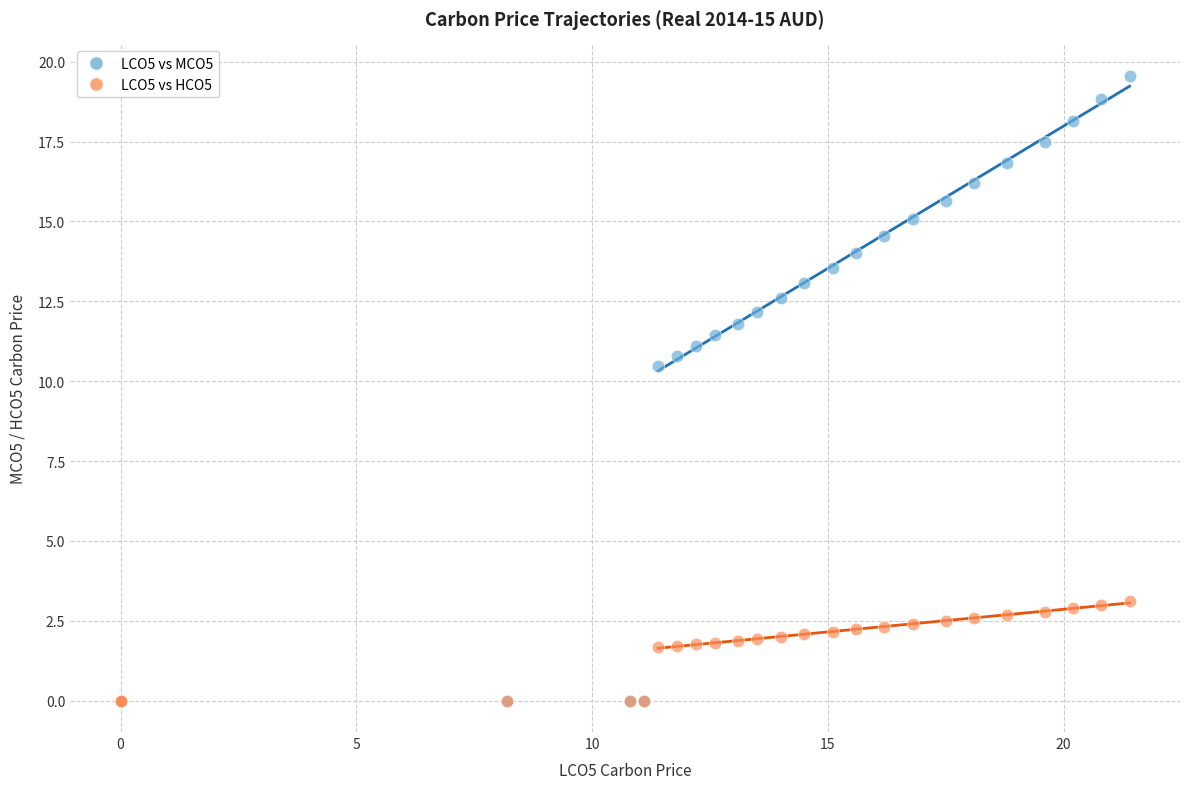

What are all the series names shown in the legend?

LCO5 vs MCO5, LCO5 vs HCO5